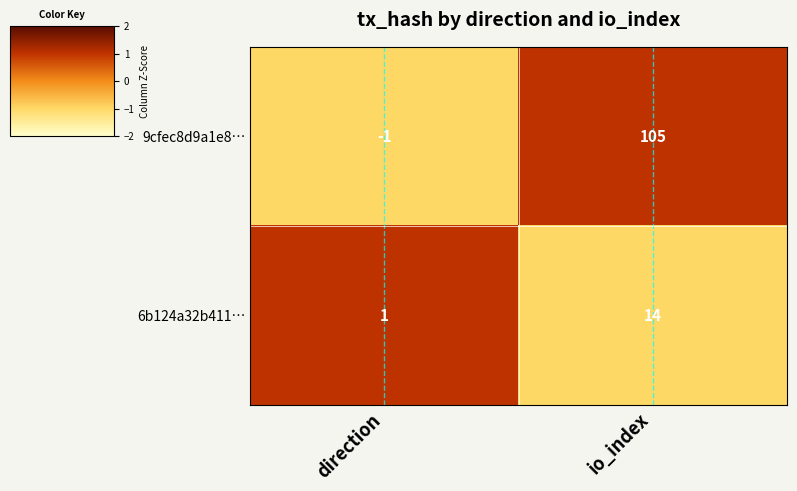

Reading right to left, what are all the values shown in this chart?

9cfec8d9a1e8…: io_index=105	direction=-1
6b124a32b411…: io_index=14	direction=1